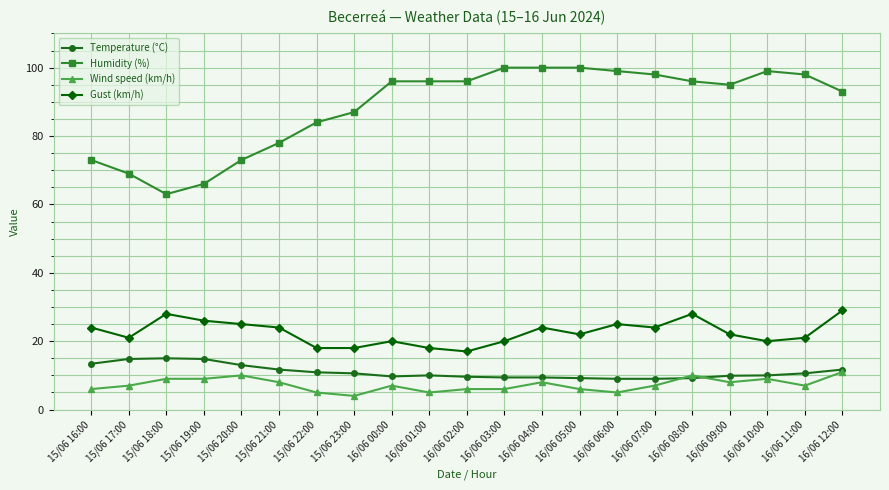

True or false: Humidity (%) and Wind speed (km/h) intersect in this chart.

False